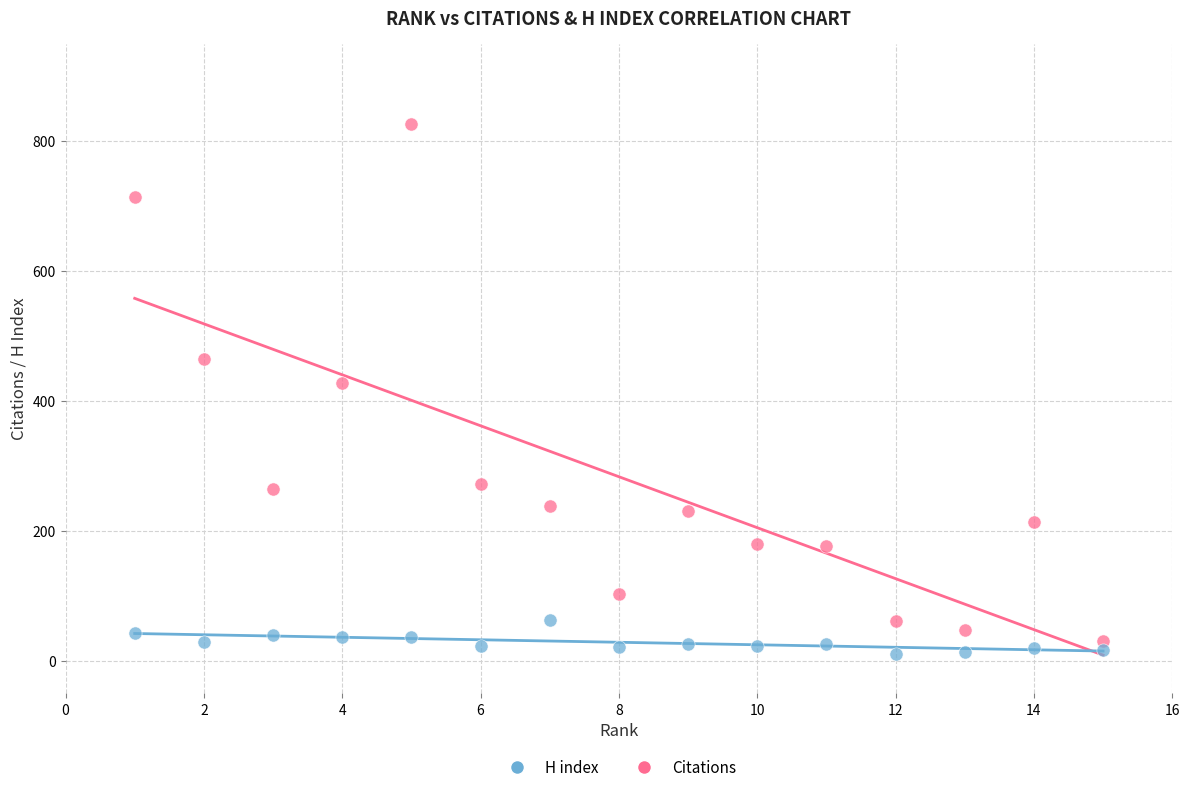

Which series reaches the minimum Y coordinate?

H index